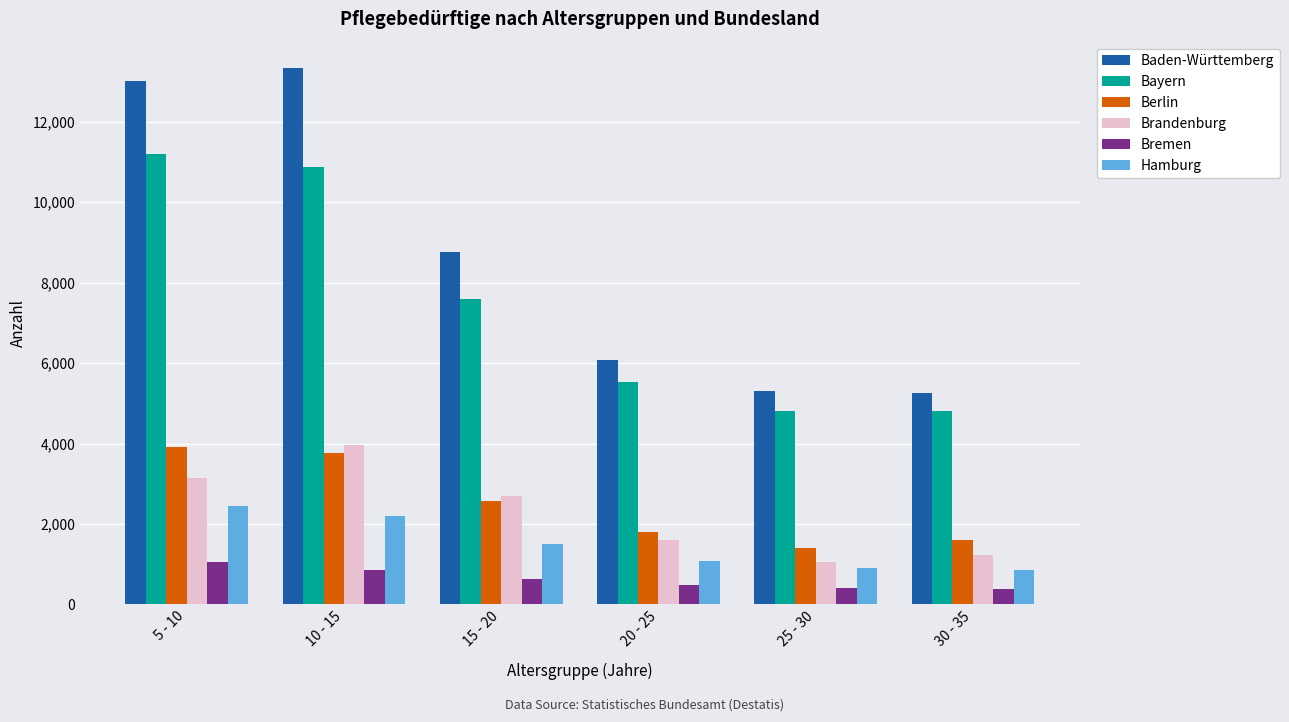

What is the difference between the highest and lowest values at 15 - 20?

8126